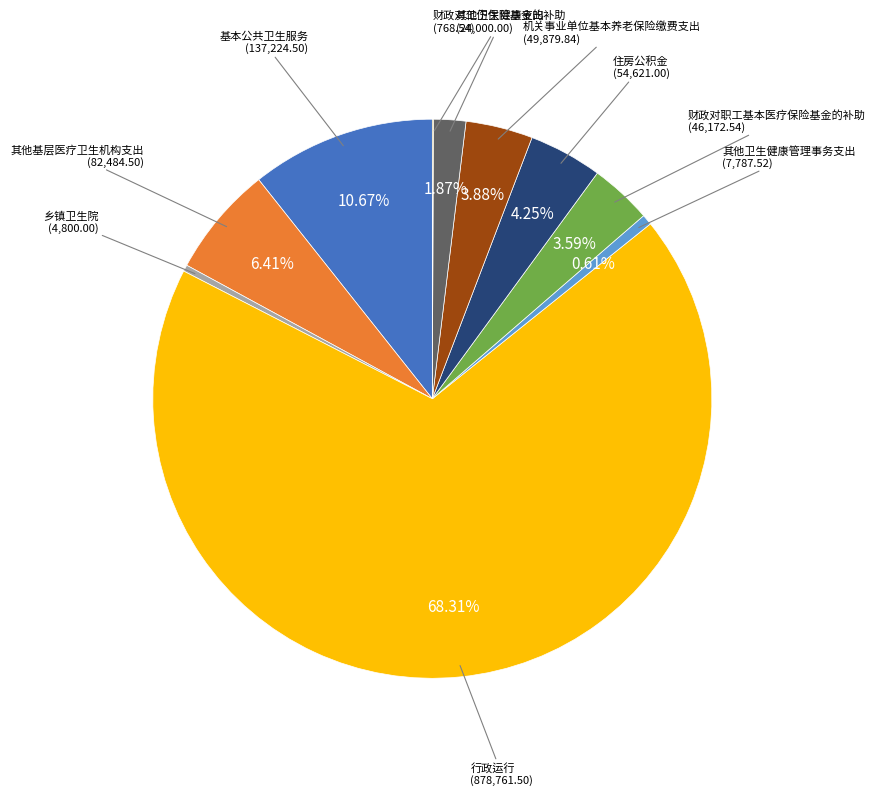

Which slice is the largest?

行政运行